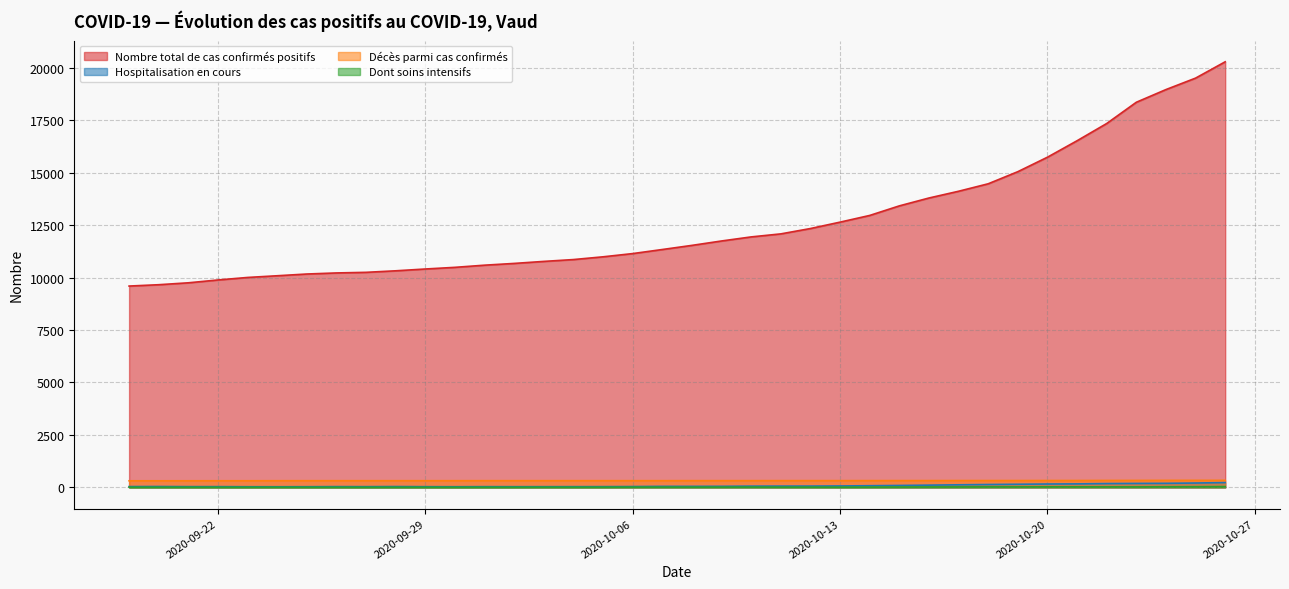

True or false: Hospitalisation en cours has a value of 57 at 2020-09-19.

False